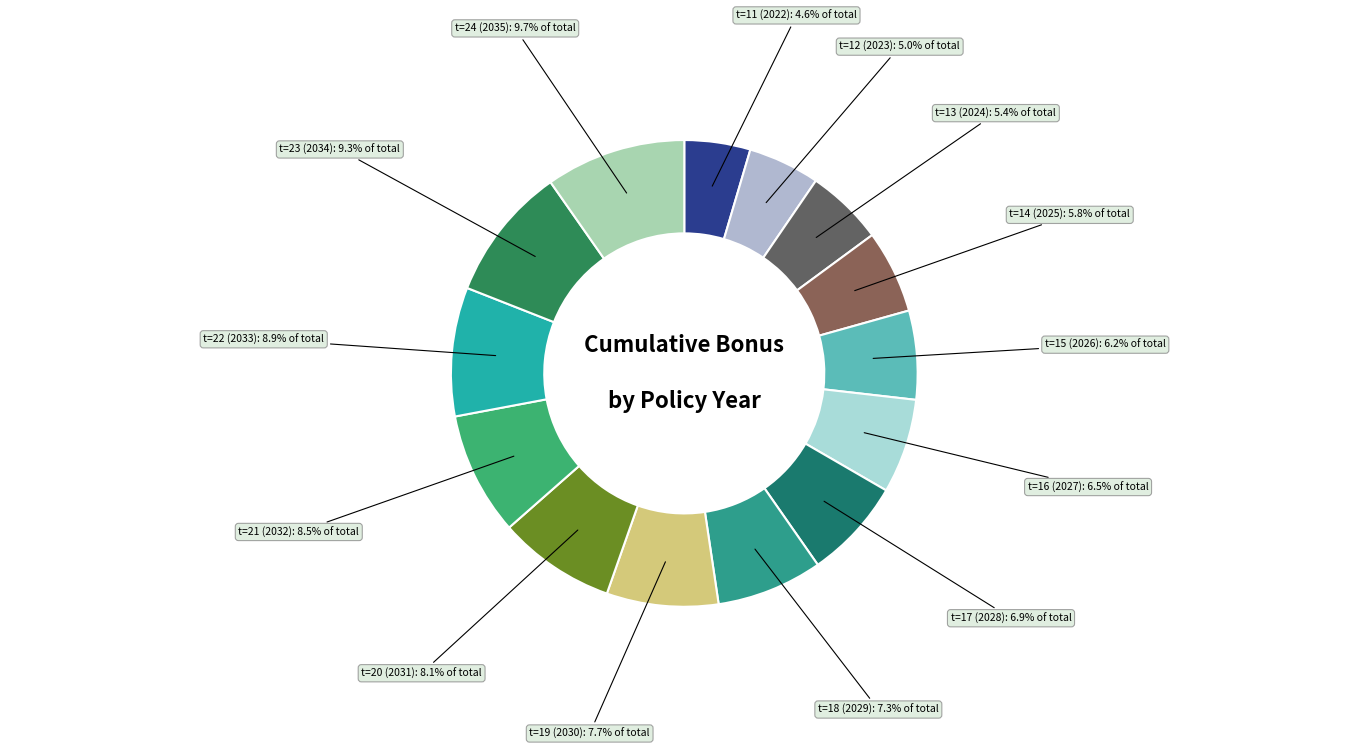

Is there a majority slice in this chart?

No